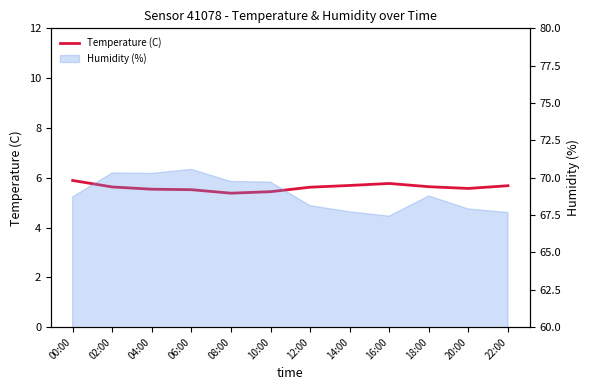

Which category has the highest value across all series?

00:00